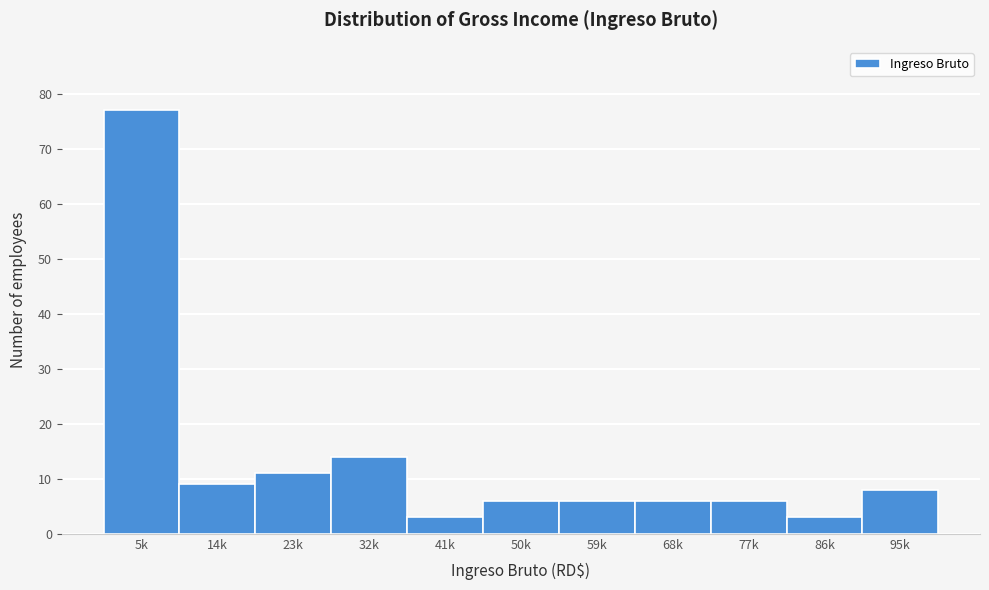

Reading left to right, what are all the values shown in this chart?

5k=77	14k=9	23k=11	32k=14	41k=3	50k=6	59k=6	68k=6	77k=6	86k=3	95k=8